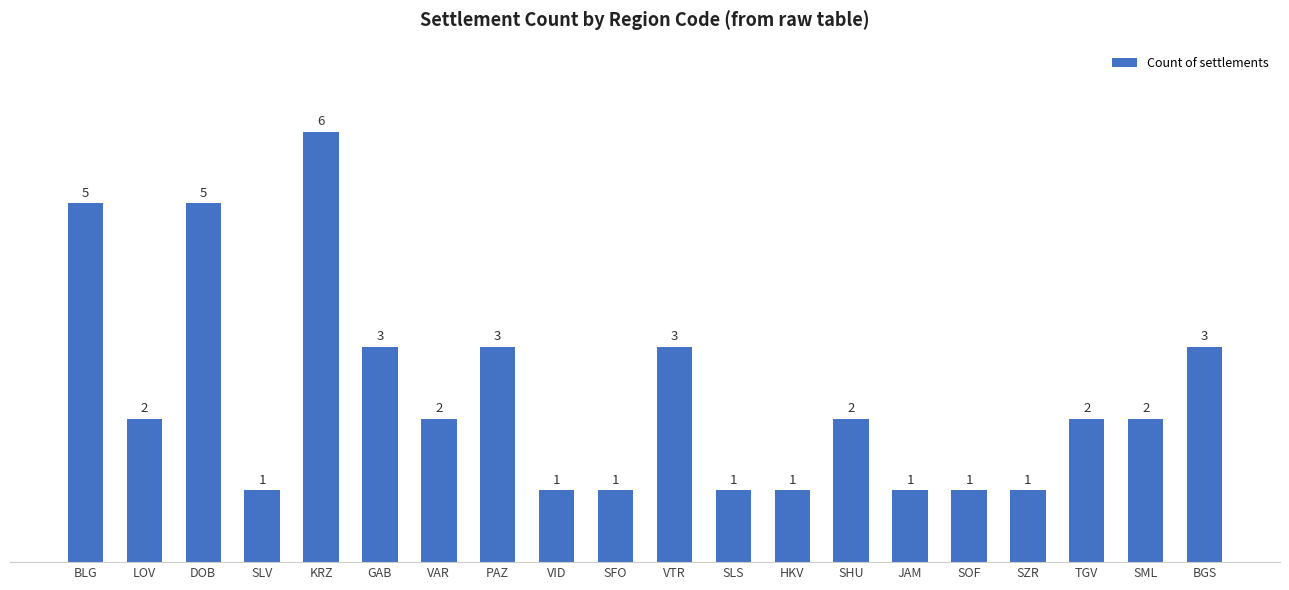

Where does the data first go above 2?

BLG